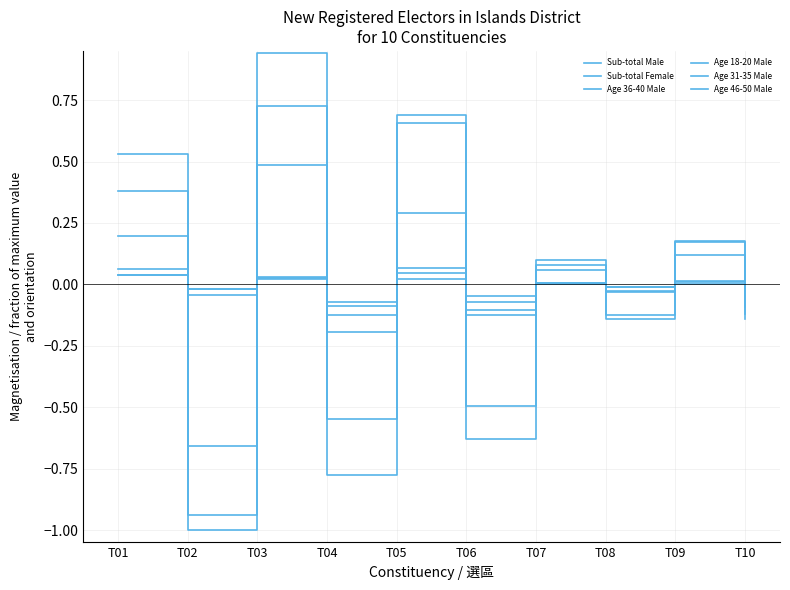

True or false: Age 46-50 Male and Sub-total Female cross at least once.

True